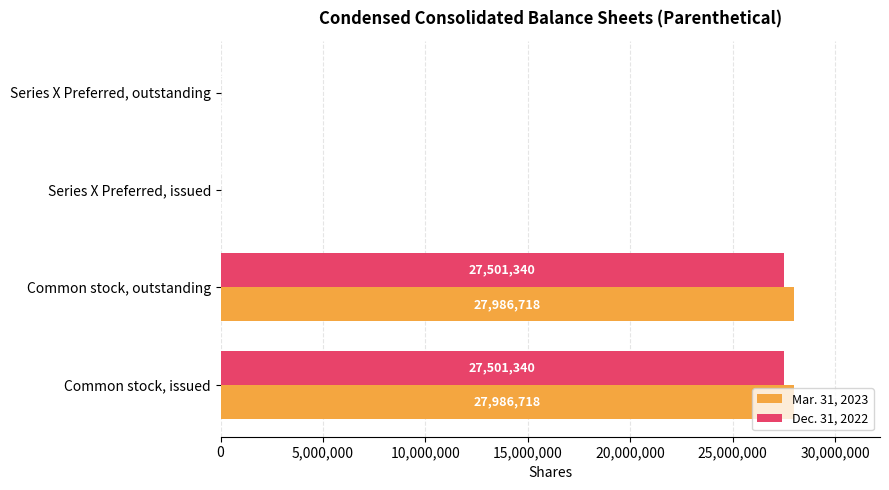

Which series has the largest total across all categories?

Mar. 31, 2023